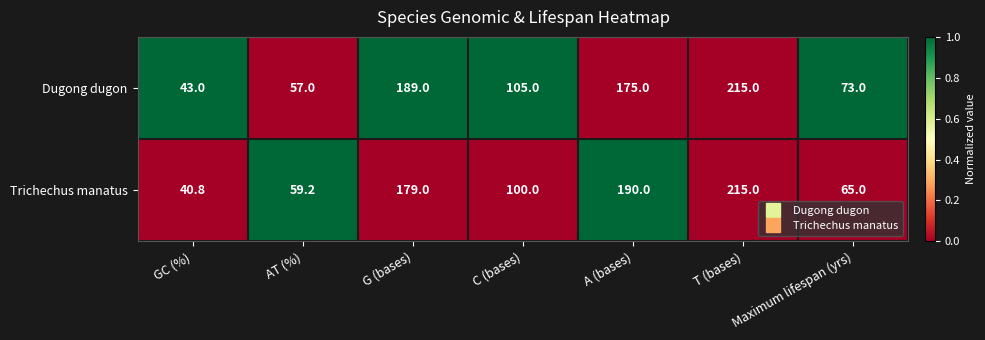

Which series has the largest range (max minus min)?

Trichechus manatus